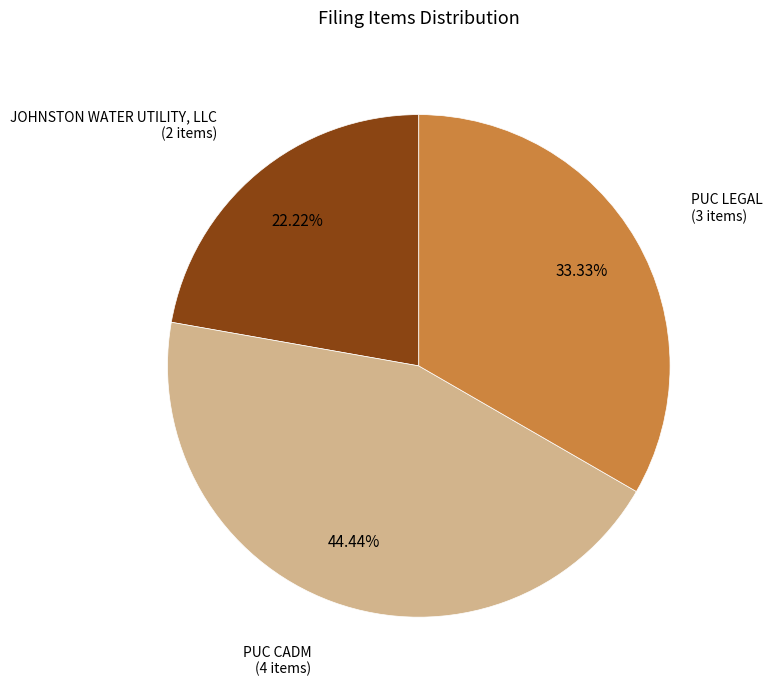

Rank the categories by value from lowest to highest.

JOHNSTON WATER UTILITY, LLC, PUC LEGAL, PUC CADM